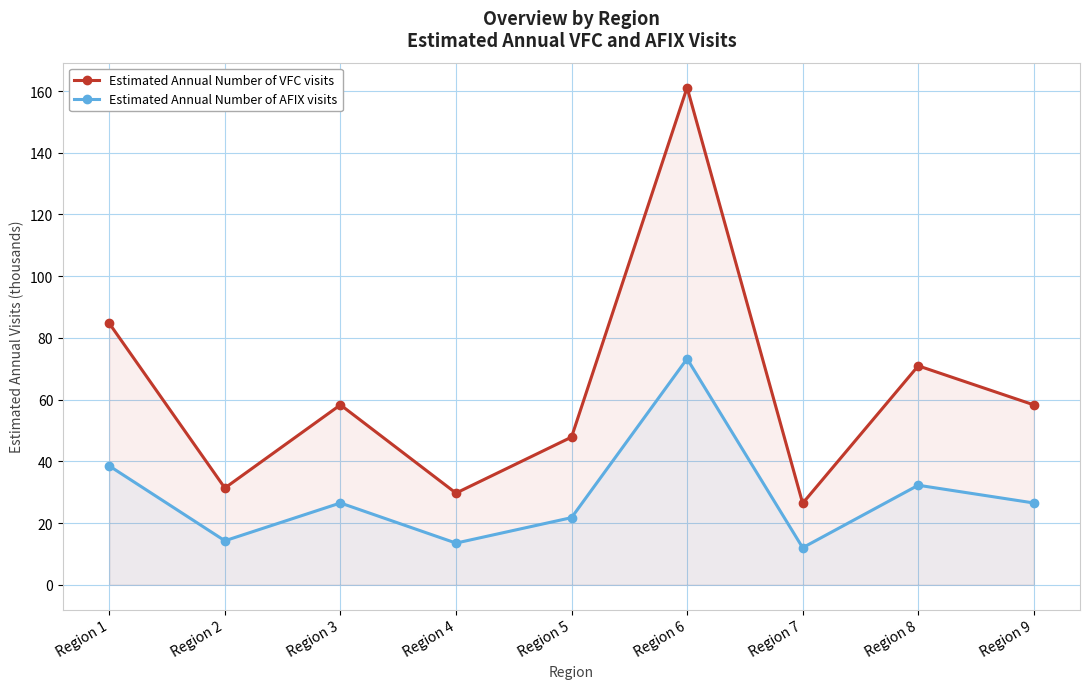

List the labels in order of Estimated Annual Number of VFC visits value, smallest first.

Region 7, Region 4, Region 2, Region 5, Region 3, Region 9, Region 8, Region 1, Region 6